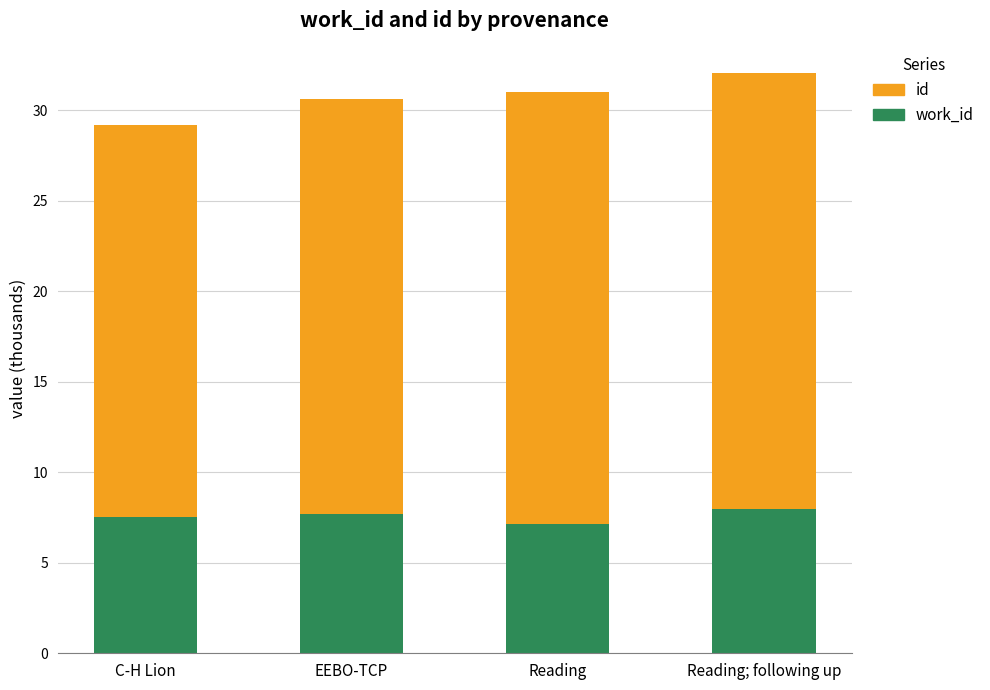

What is the total value across all series at C-H Lion?

29.2